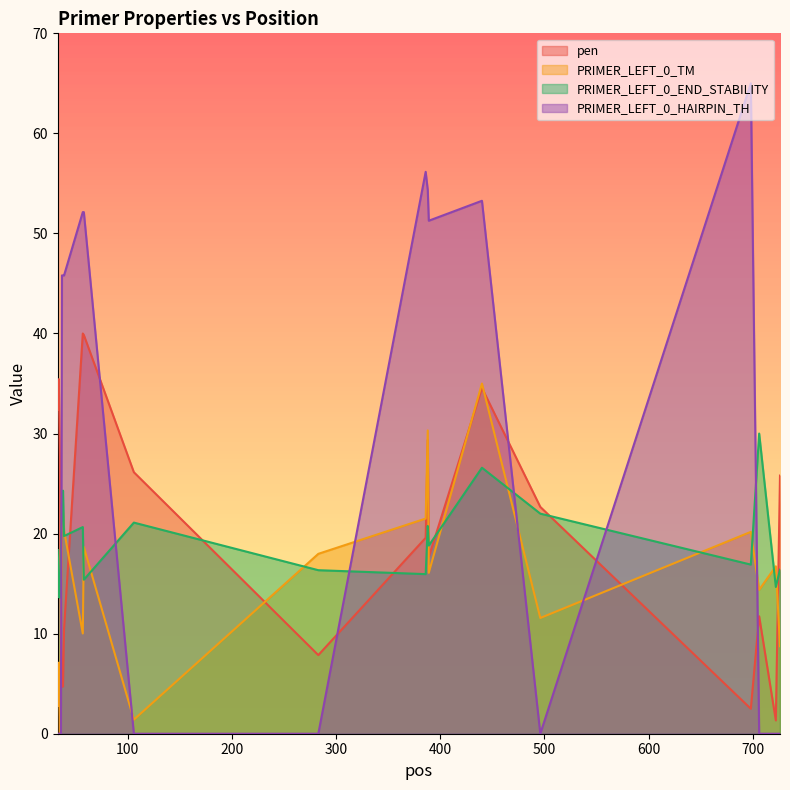

Where do PRIMER_LEFT_0_TM and PRIMER_LEFT_0_HAIRPIN_TH first cross each other?

36 and 37